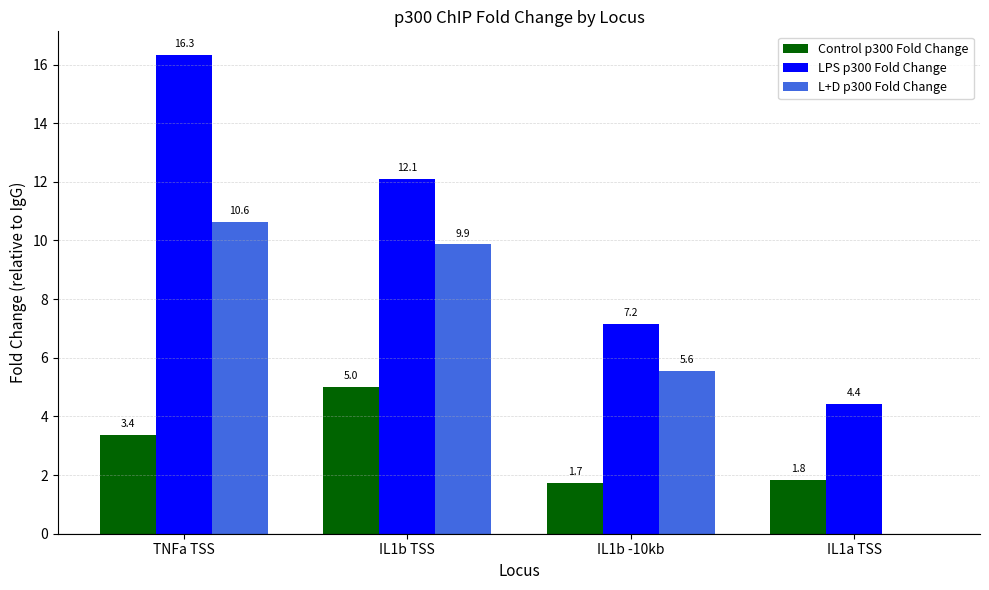

Where does the LPS p300 Fold Change series first go above 12?

TNFa TSS